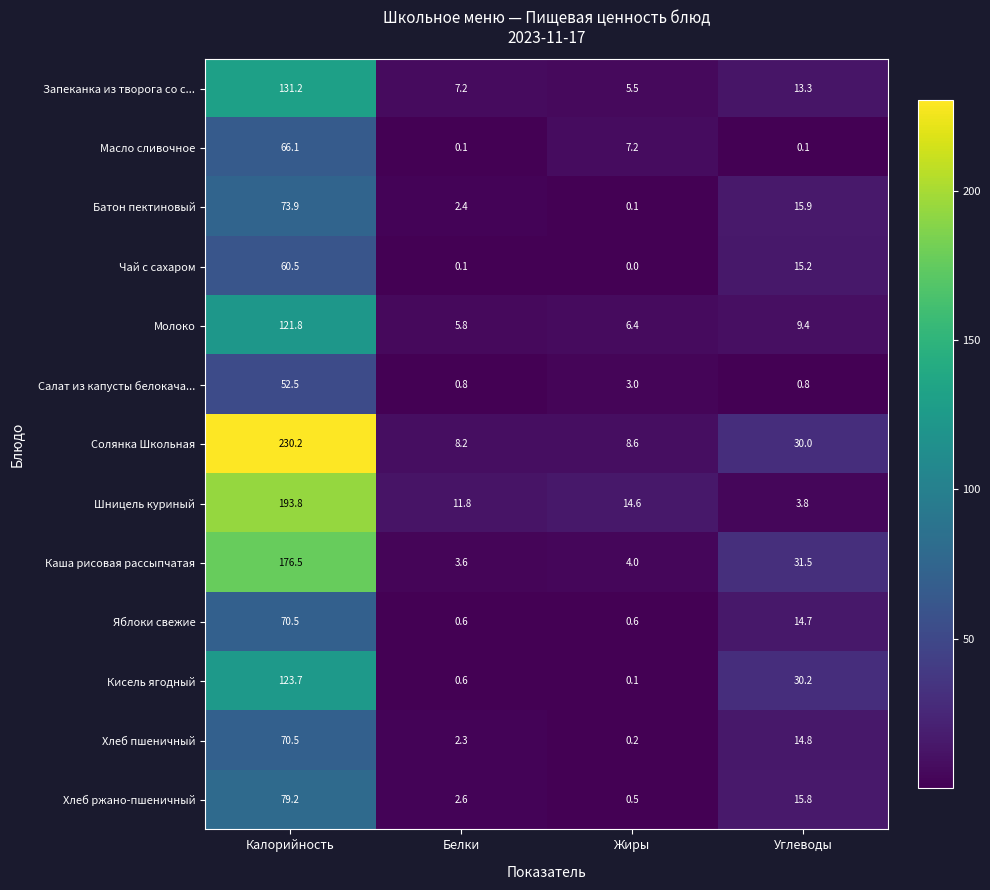

Is the value of Батон пектиновый at Углеводы greater than the value of Шницель куриный at Углеводы?

Yes